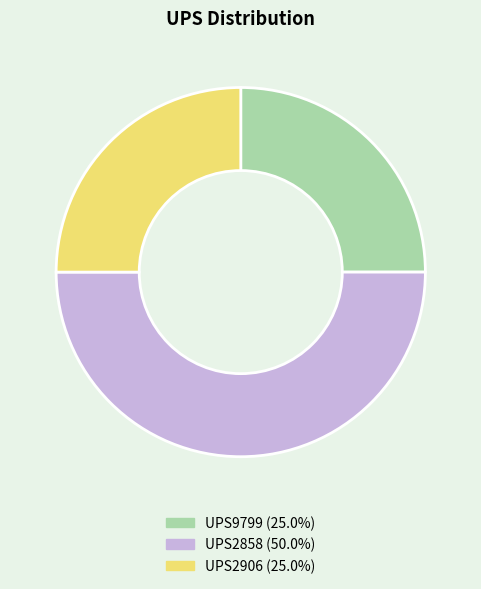

Is the sum of UPS2906 (25.0%) and UPS2858 (50.0%) greater than half?

Yes